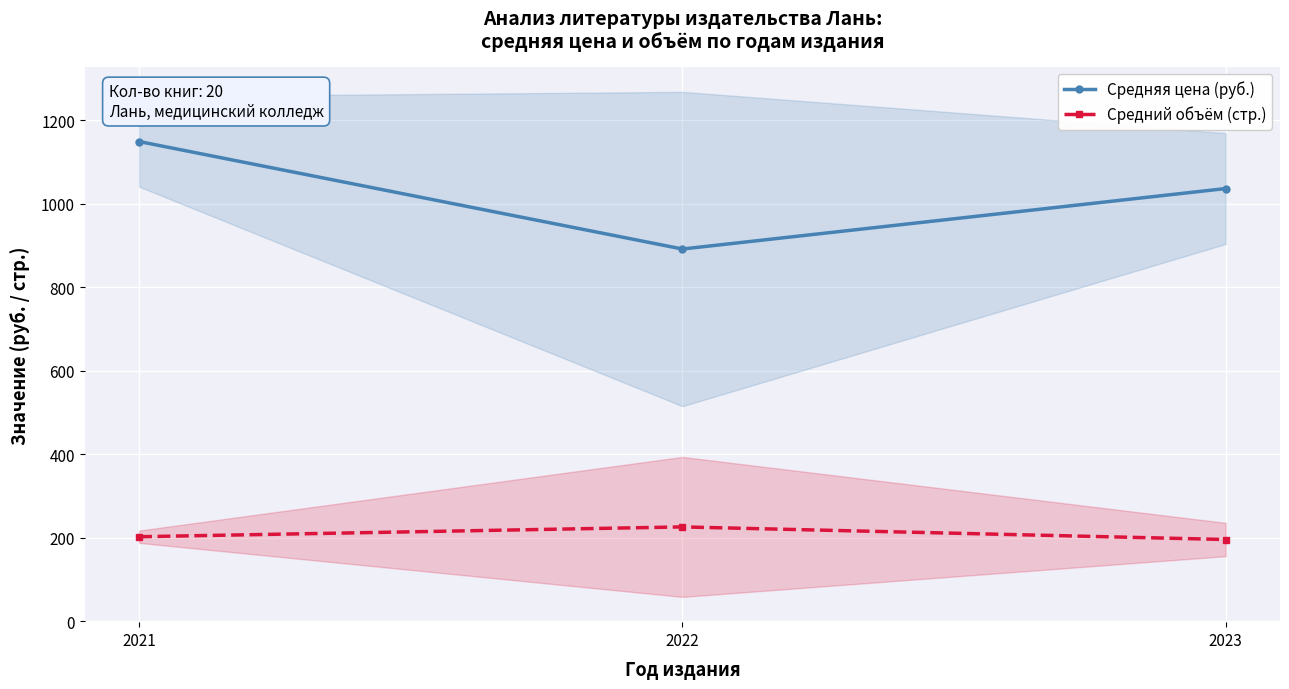

Which series has the widest spread of values?

Средняя цена (руб.)